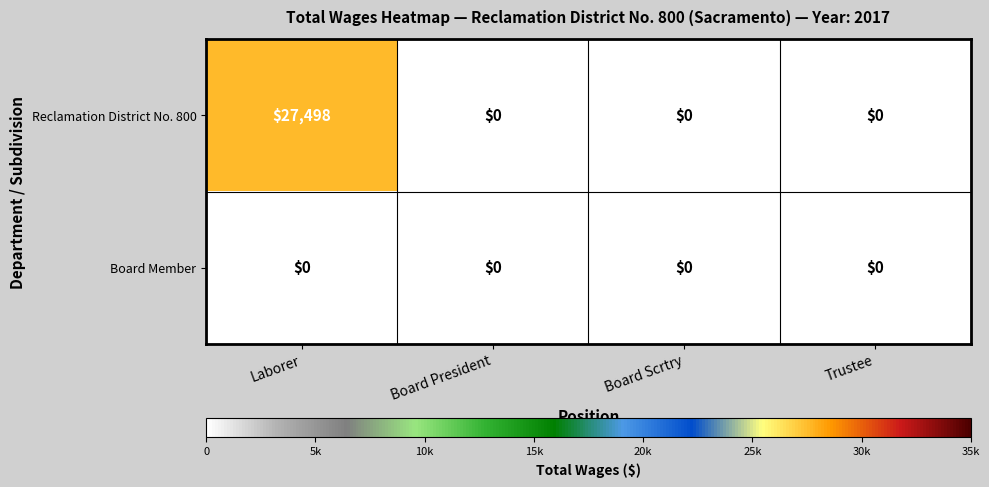

Count the Reclamation District No. 800 values in the range 0 to 27498.

4